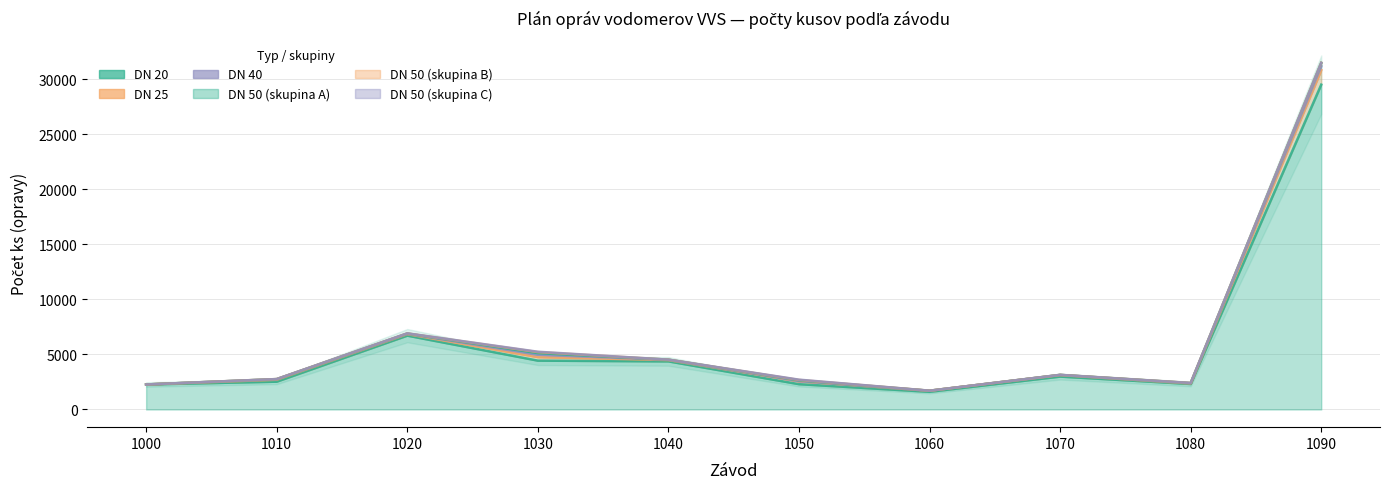

Reading right to left, extract all data points from this chart.

DN20: 1090=29528	1080=2315	1070=2988	1060=1606	1050=2299	1040=4371	1030=4439	1020=6712	1010=2526	1000=2272
DN25: 1090=1323	1080=46	1070=138	1060=94	1050=262	1040=118	1030=321	1020=138	1010=178	1000=0
DN40: 1090=358	1080=25	1070=9	1060=0	1050=13	1040=27	1030=211	1020=27	1010=46	1000=0
DN50_1010: 1090=303	1080=12	1070=6	1060=4	1050=74	1040=11	1030=154	1020=25	1010=9	1000=0
DN50_1020: 1090=0	1080=10	1070=2	1060=3	1050=35	1040=1	1030=90	1020=11	1010=4	1000=0
DN50_1030: 1090=0	1080=1	1070=2	1060=0	1050=27	1040=1	1030=33	1020=7	1010=1	1000=0